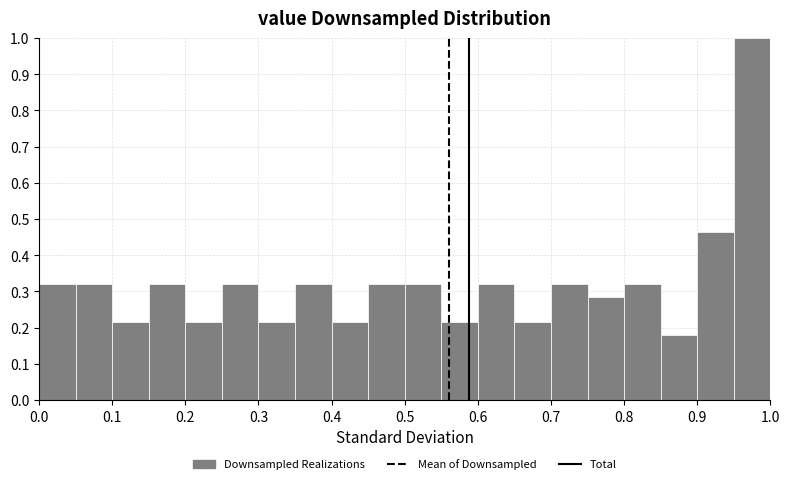

Reading left to right, list every bar in this chart as the range it spans on the x-axis followed by its height. The values are not printed on the chart, so give them approximately, as read against the axis.

0.00 to 0.05: 0.32
0.05 to 0.10: 0.32
0.10 to 0.15: 0.21
0.15 to 0.20: 0.32
0.20 to 0.25: 0.21
0.25 to 0.30: 0.32
0.30 to 0.35: 0.21
0.35 to 0.40: 0.32
0.40 to 0.45: 0.21
0.45 to 0.50: 0.32
0.50 to 0.55: 0.32
0.55 to 0.60: 0.21
0.60 to 0.65: 0.32
0.65 to 0.70: 0.21
0.70 to 0.75: 0.32
0.75 to 0.80: 0.29
0.80 to 0.85: 0.32
0.85 to 0.90: 0.18
0.90 to 0.95: 0.46
0.95 to 1.00: 1.00